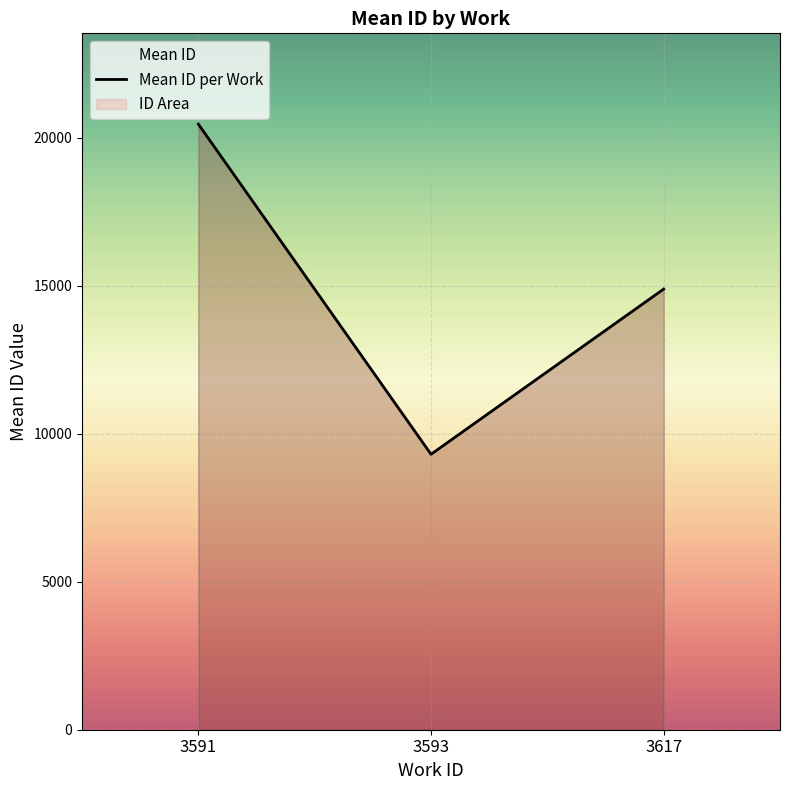

Is it true that the value at 3593 is 2124?

False